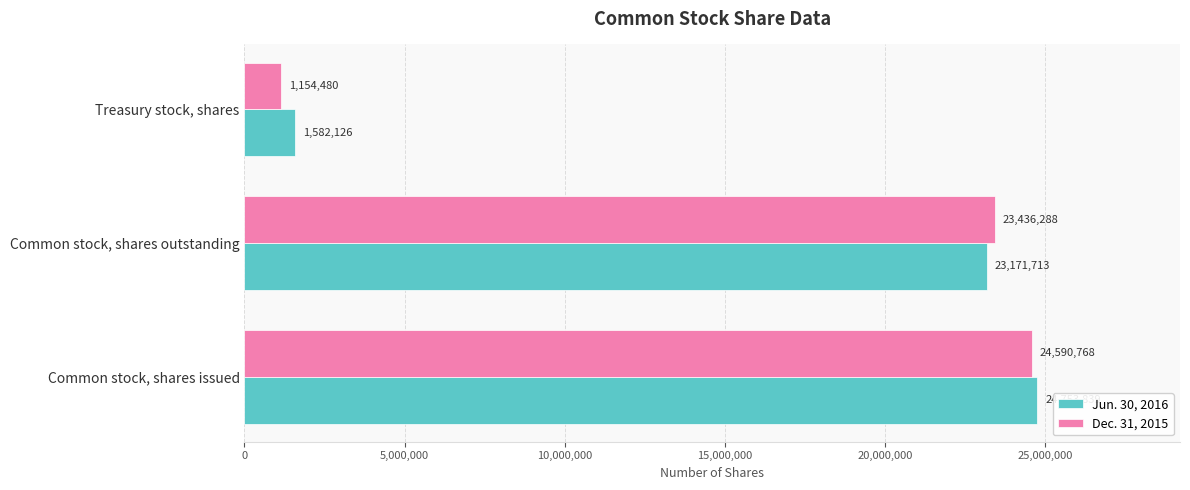

What is the difference between the highest and lowest values at Common stock, shares issued?

163071